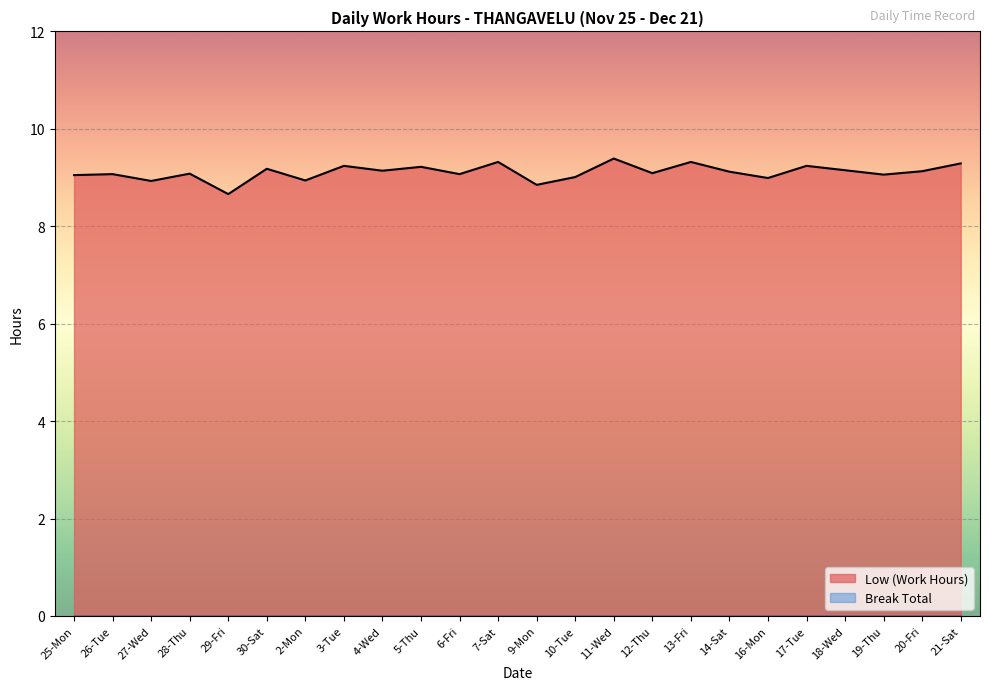

At which category does the chart reach its minimum across all series?

29-Fri